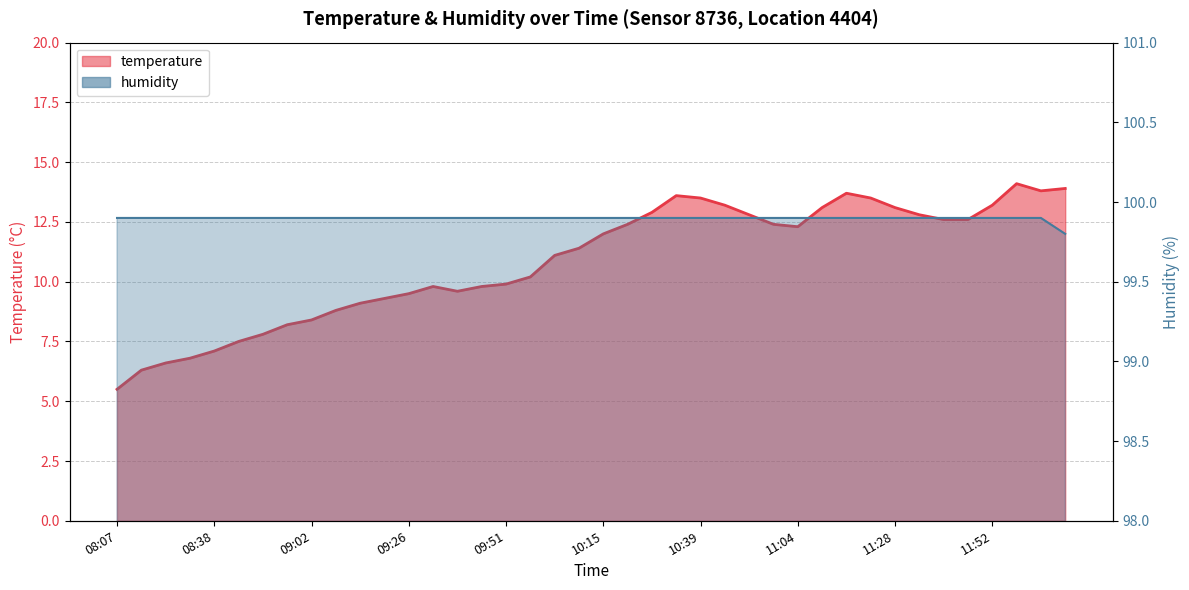

What is the sum of the humidity values at 11:52 and 09:02?

199.8